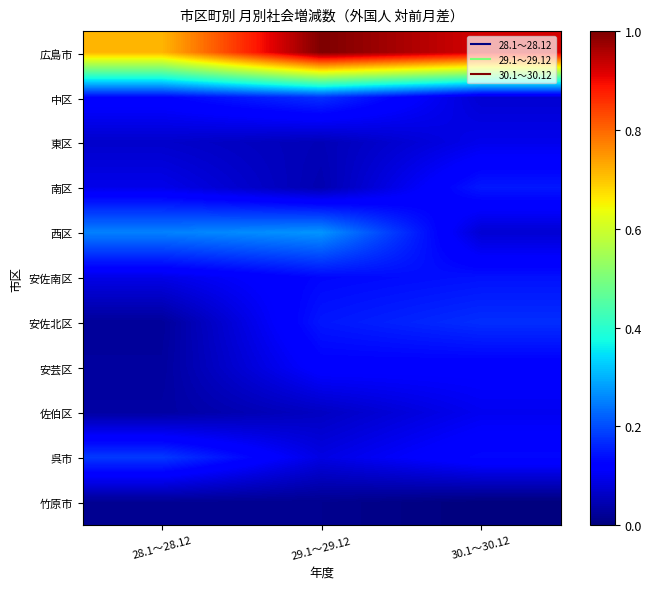

Reading left to right, what are all the values shown in this chart?

広島市: 28.1～28.12=0.7	29.1～29.12=1.0	30.1～30.12=0.9
中区: 28.1～28.12=0.1	29.1～29.12=0.2	30.1～30.12=0.1
東区: 28.1～28.12=0.1	29.1～29.12=0.1	30.1～30.12=0.1
南区: 28.1～28.12=0.1	29.1～29.12=0.0	30.1～30.12=0.1
西区: 28.1～28.12=0.3	29.1～29.12=0.3	30.1～30.12=0.1
安佐南区: 28.1～28.12=0.1	29.1～29.12=0.1	30.1～30.12=0.1
安佐北区: 28.1～28.12=0.0	29.1～29.12=0.1	30.1～30.12=0.2
安芸区: 28.1～28.12=0.0	29.1～29.12=0.1	30.1～30.12=0.1
佐伯区: 28.1～28.12=0.0	29.1～29.12=0.1	30.1～30.12=0.1
呉市: 28.1～28.12=0.2	29.1～29.12=0.1	30.1～30.12=0.1
竹原市: 28.1～28.12=0.0	29.1～29.12=0.0	30.1～30.12=0.0